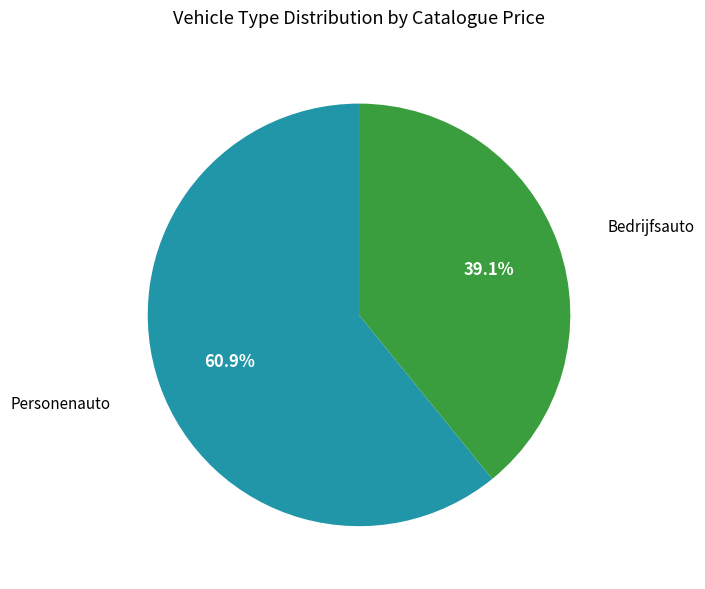

Does any single category account for the majority?

Yes